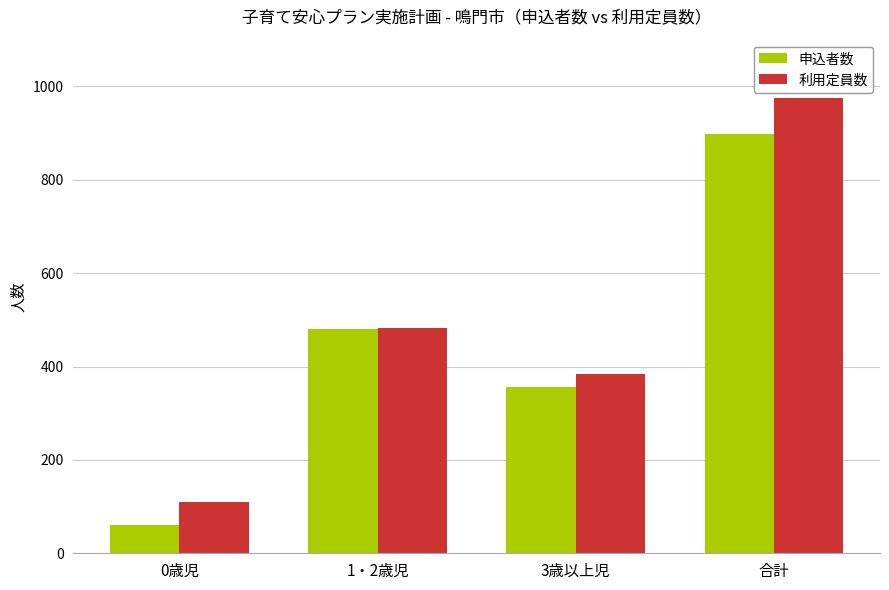

Reading left to right, transcribe all the data shown in this chart.

申込者数: 61	480	357	898
利用定員数: 109	483	383	975